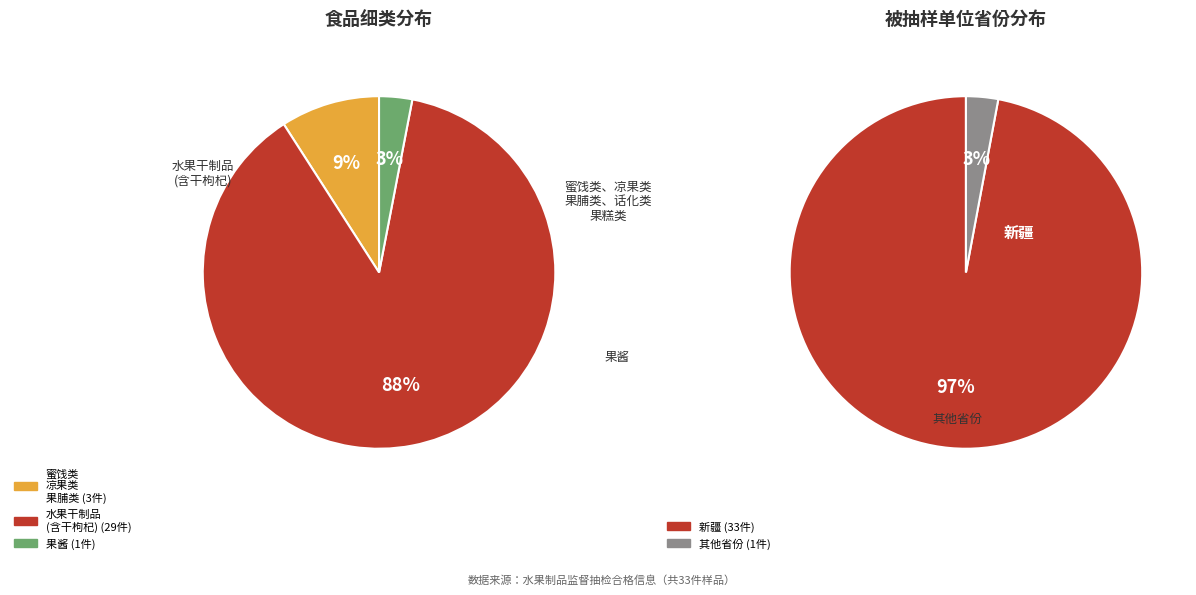

Which category has the biggest portion of the pie?

水果干制品(含干枸杞)